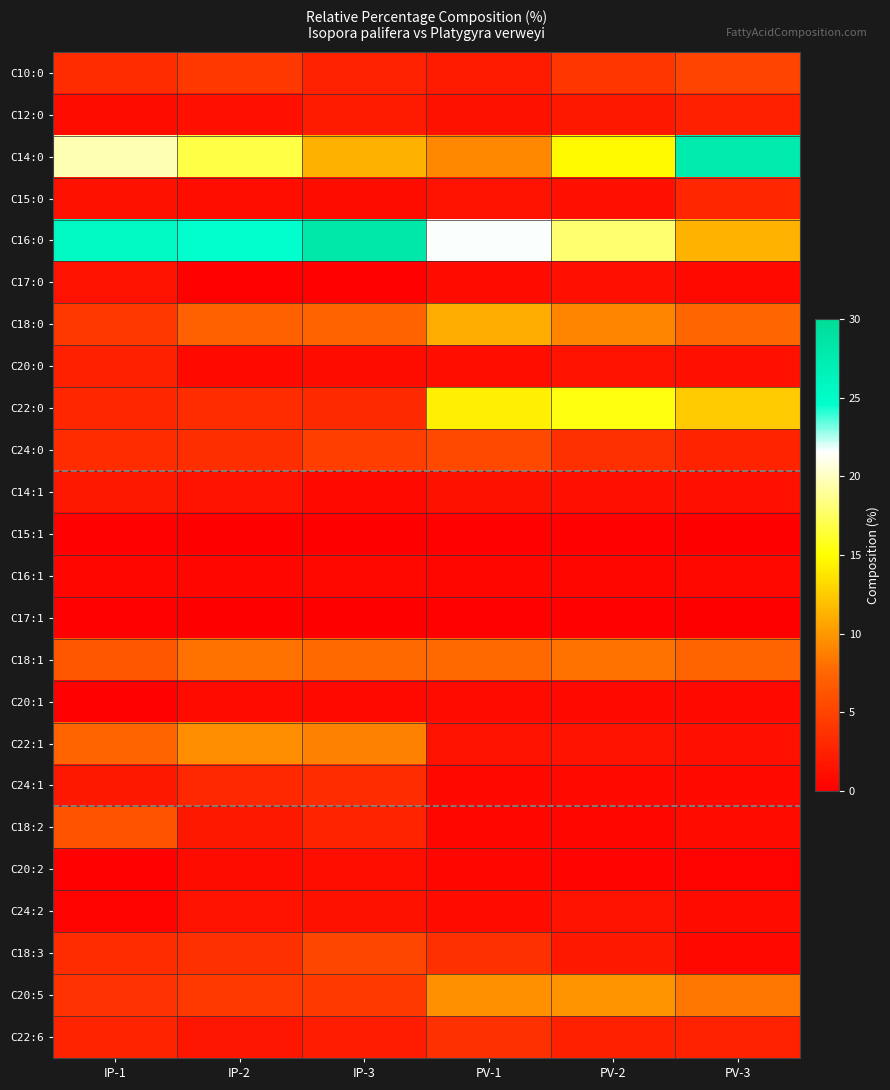

Which series has the widest spread of values?

C14:0